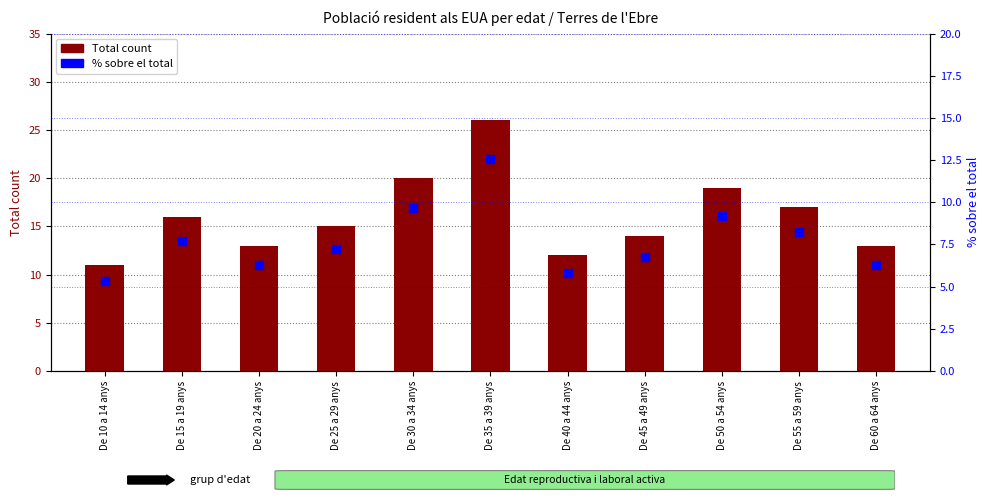

What are all the series names shown in the legend?

Total count, % sobre el total